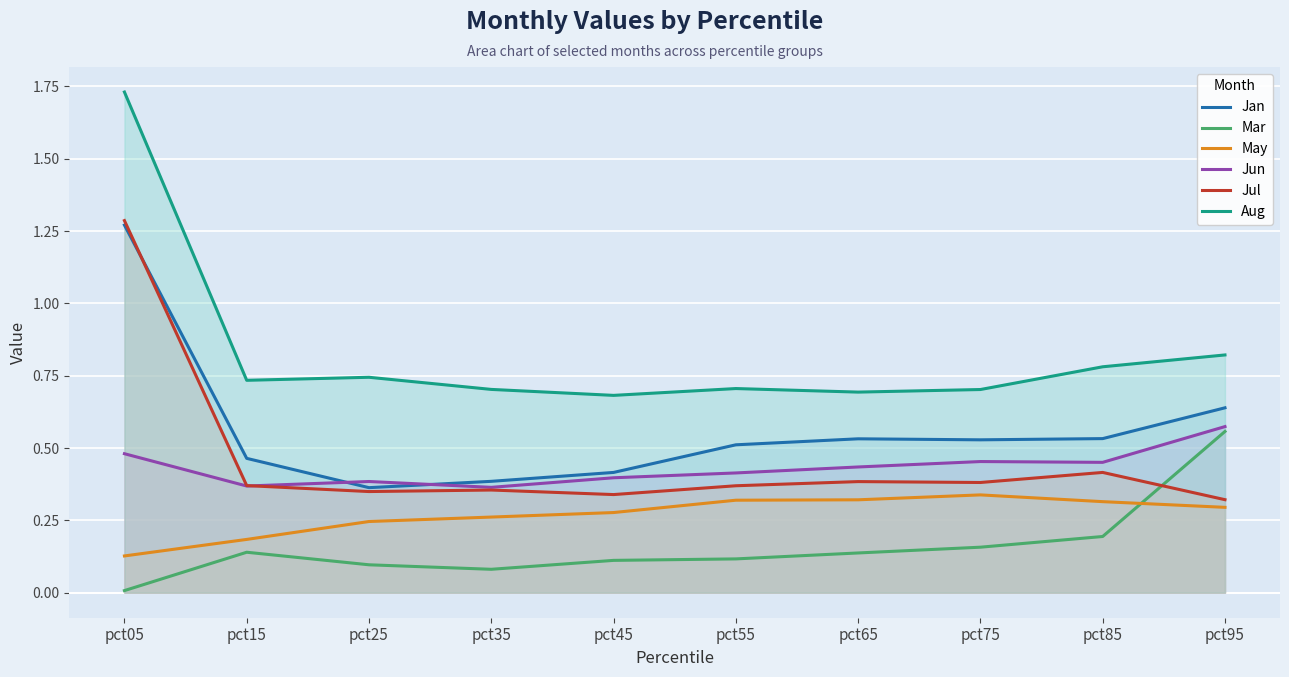

What is the maximum value for Jan?

1.3